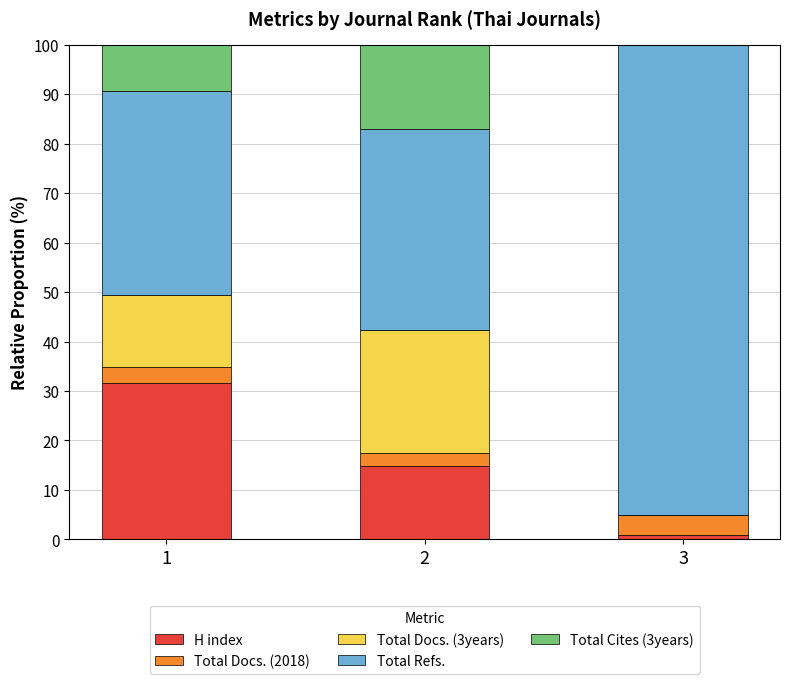

What is the total value across all series at 2?

100.0